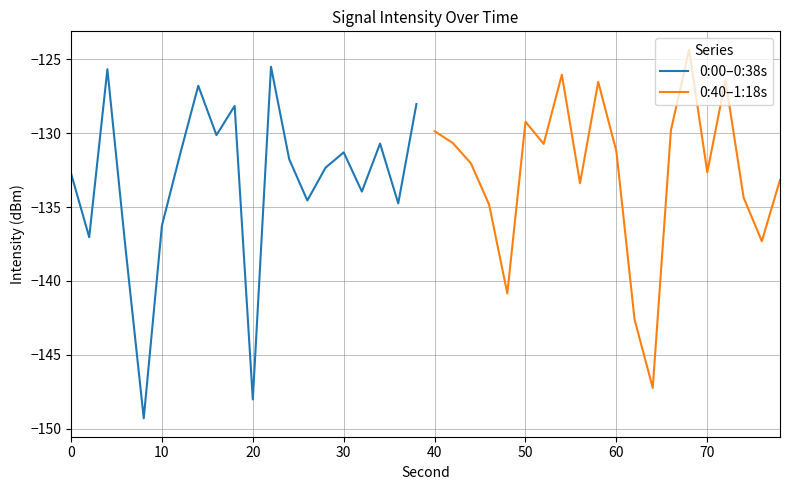

True or false: 0:00–0:38s has a value of -61.6 at 10.

False